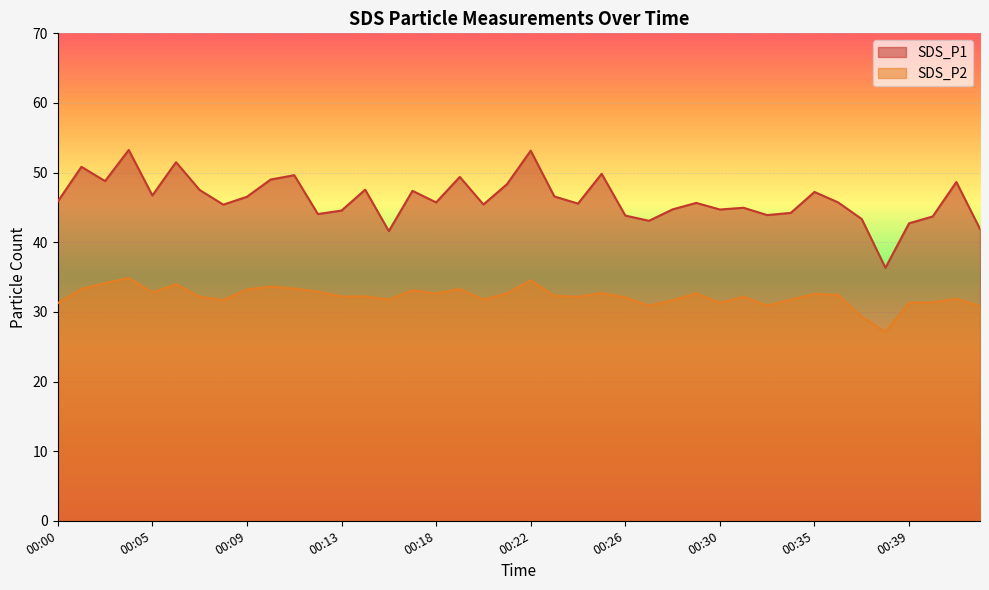

True or false: SDS_P1 and SDS_P2 intersect in this chart.

False